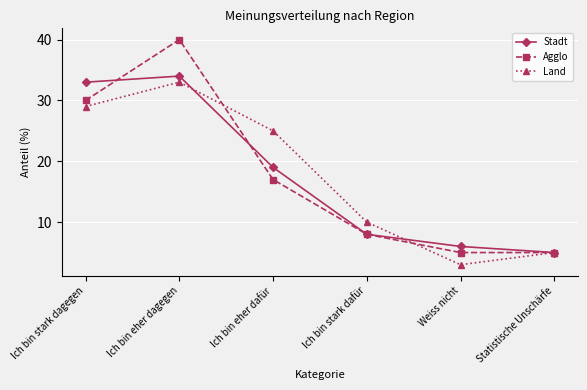

Rank the categories by Stadt value from lowest to highest.

Statistische Unschärfe, Weiss nicht, Ich bin stark dafür, Ich bin eher dafür, Ich bin stark dagegen, Ich bin eher dagegen